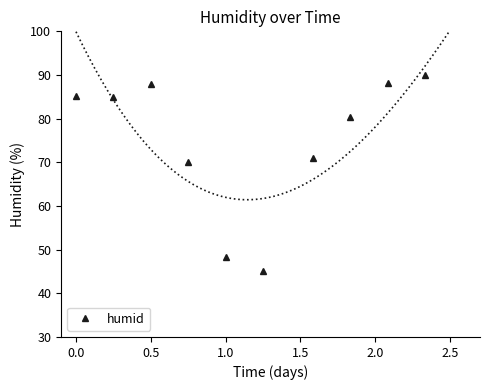

What is the greatest value displayed?

90.0